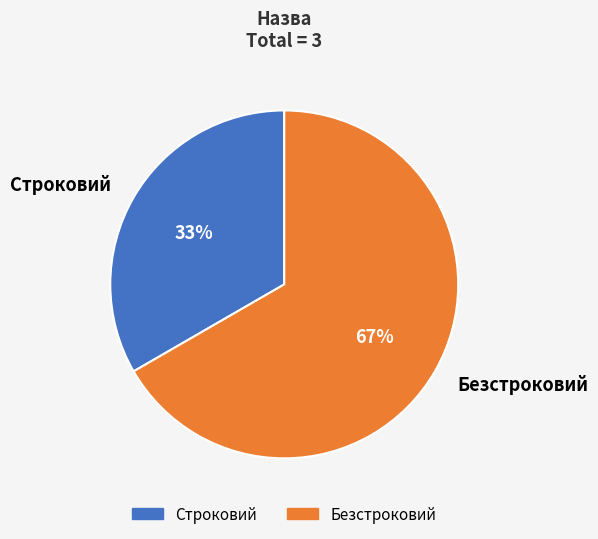

Rank the categories by value from highest to lowest.

Безстроковий, Строковий